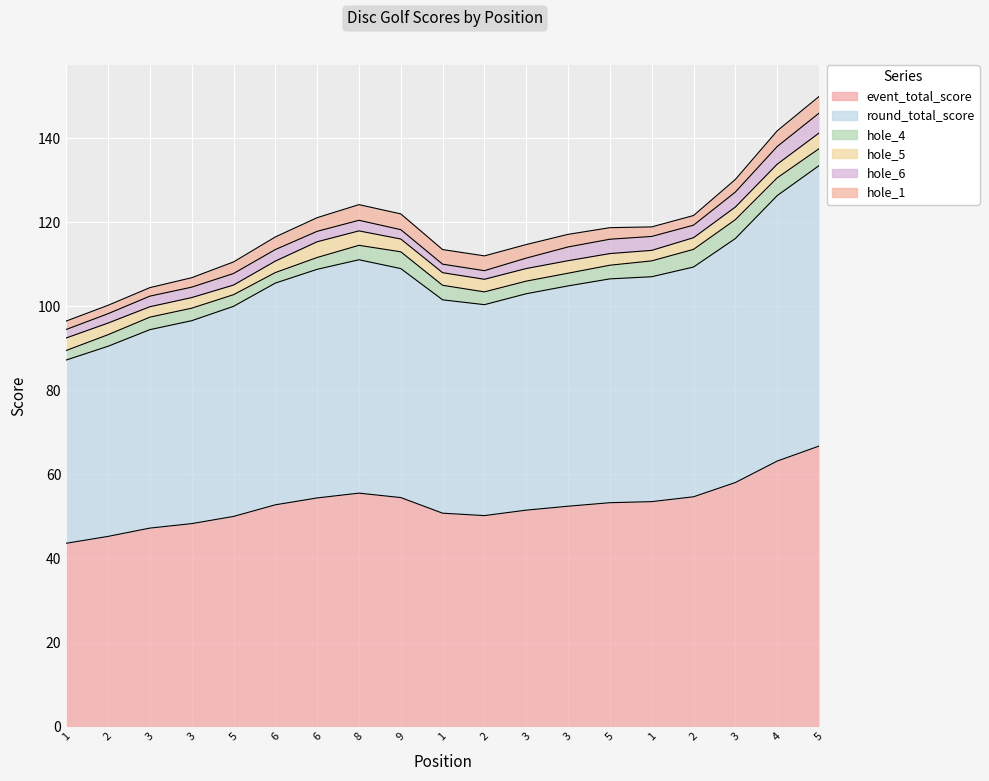

What is the greatest value displayed?

68